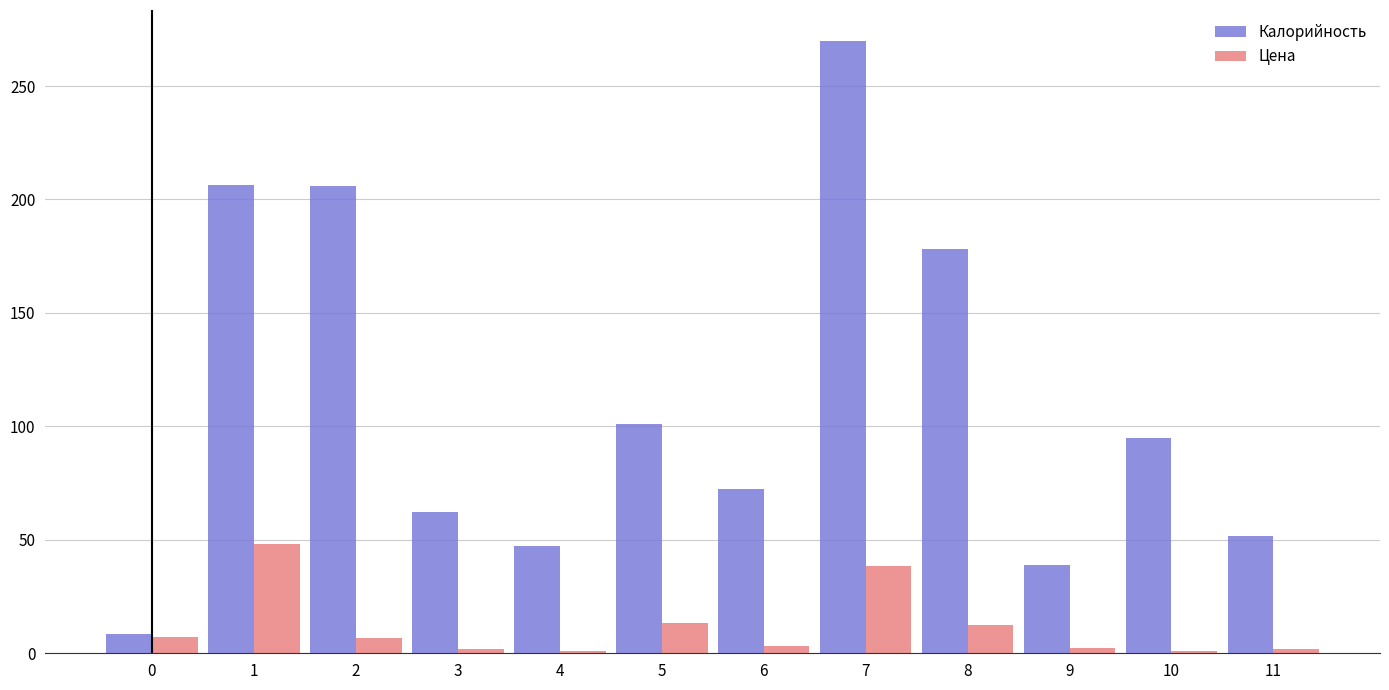

What is the minimum value shown in the chart?

1.2